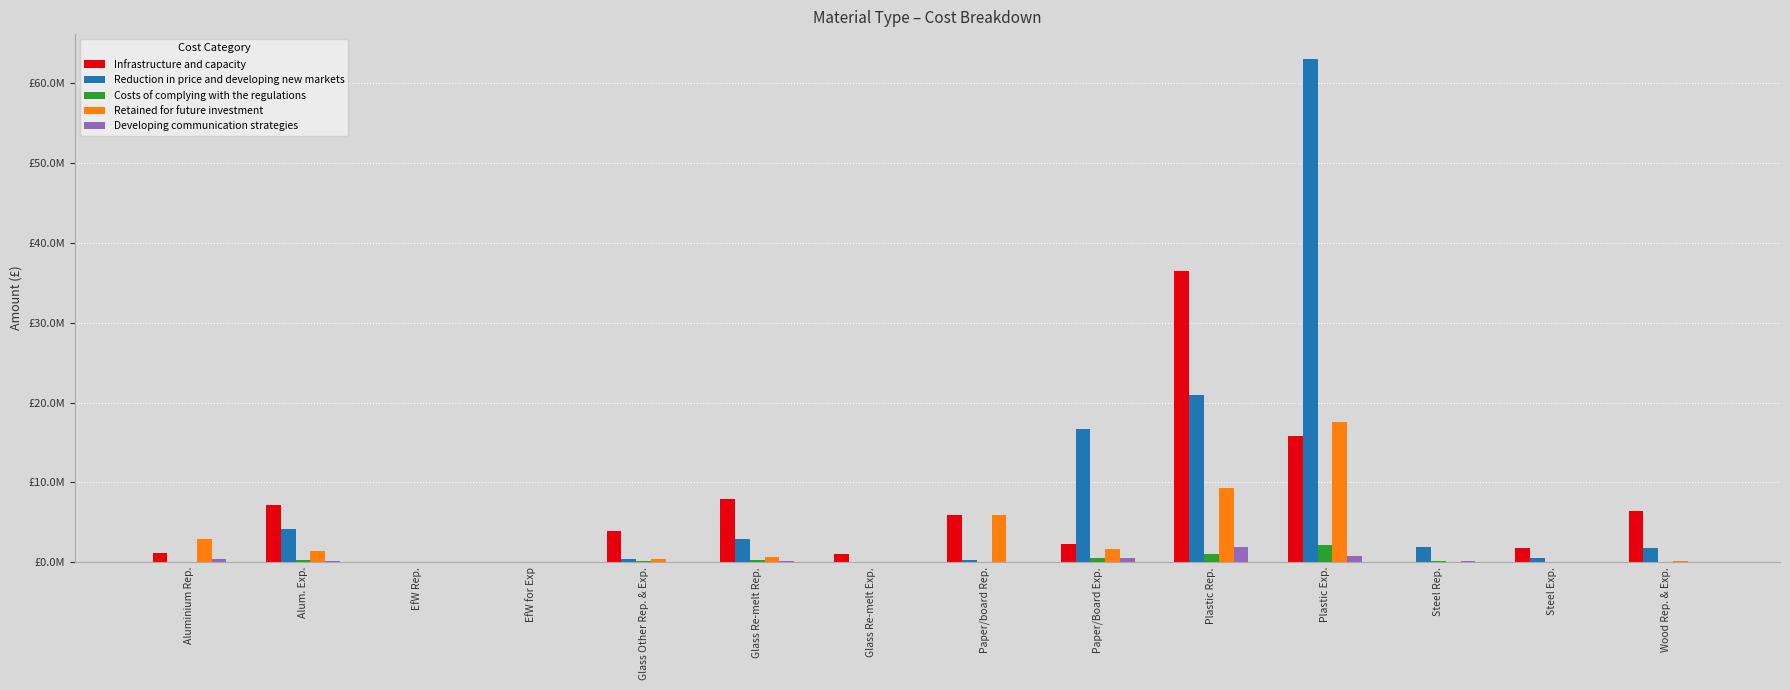

Where does the Retained for future investment series first go above 649114?

Aluminium Rep.